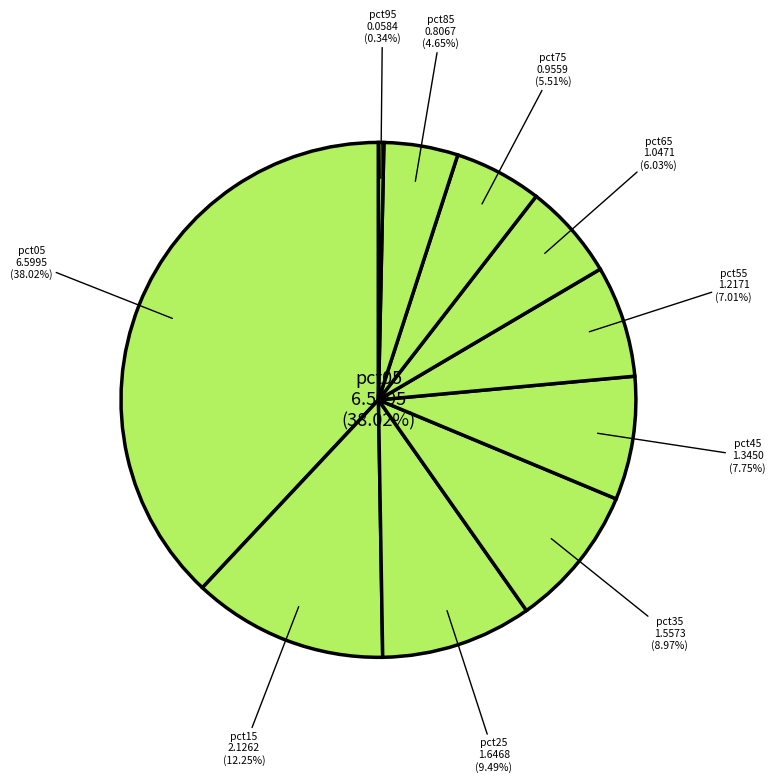

How many segments does this pie chart have?

10